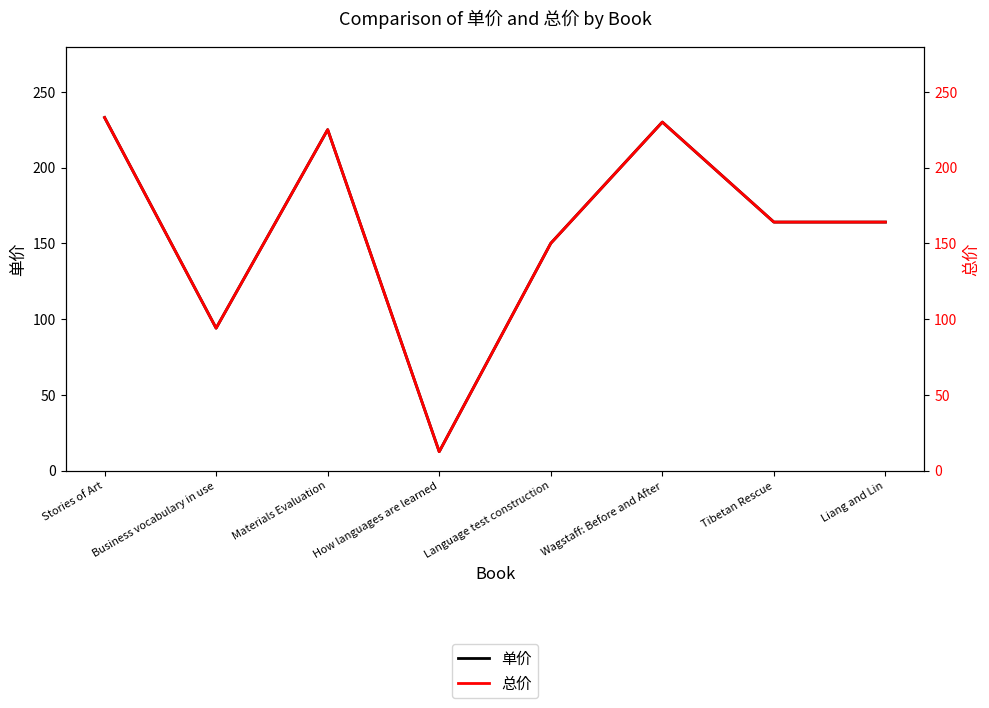

Rank the categories by 单价 value from lowest to highest.

How languages are learned, Business vocabulary in use, Language test construction, Tibetan Rescue, Liang and Lin, Materials Evaluation, Wagstaff: Before and After, Stories of Art